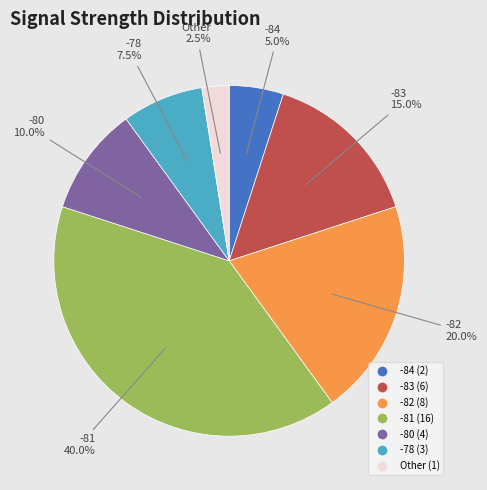

Is there any slice that represents more than half of the pie?

No